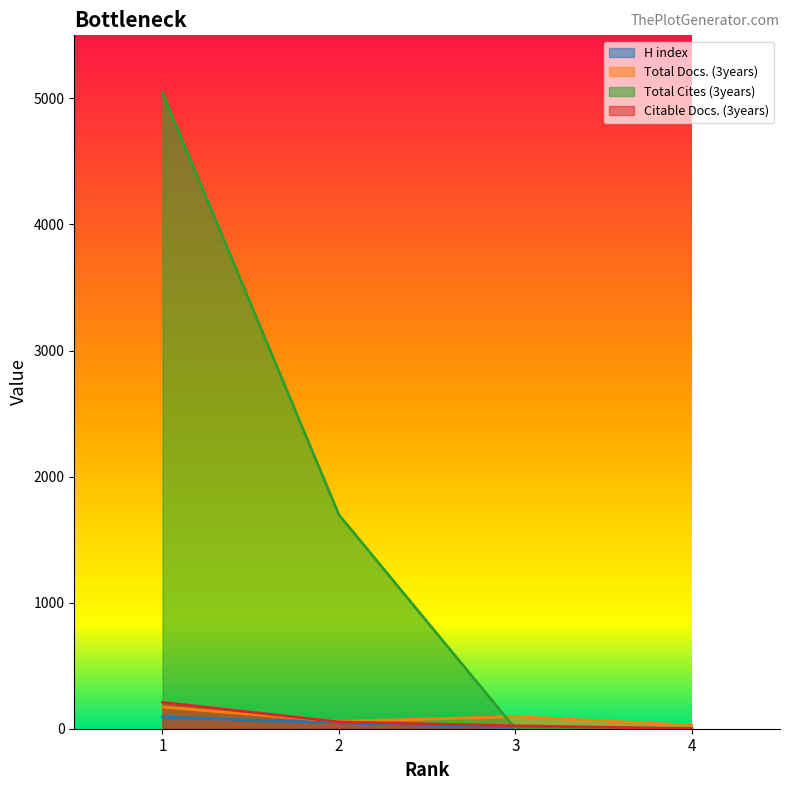

The value of H index at 2 is 18. True or false?

False